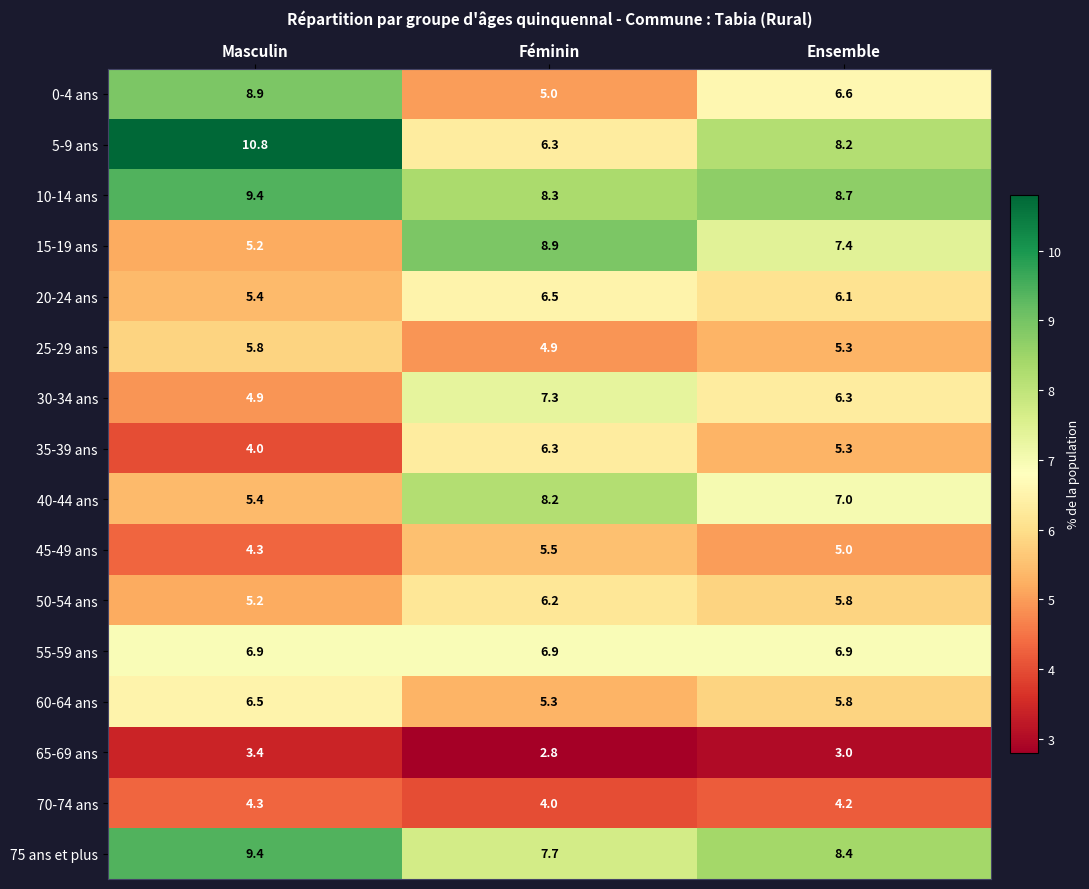

At which label does 40-44 ans first exceed 7?

Féminin